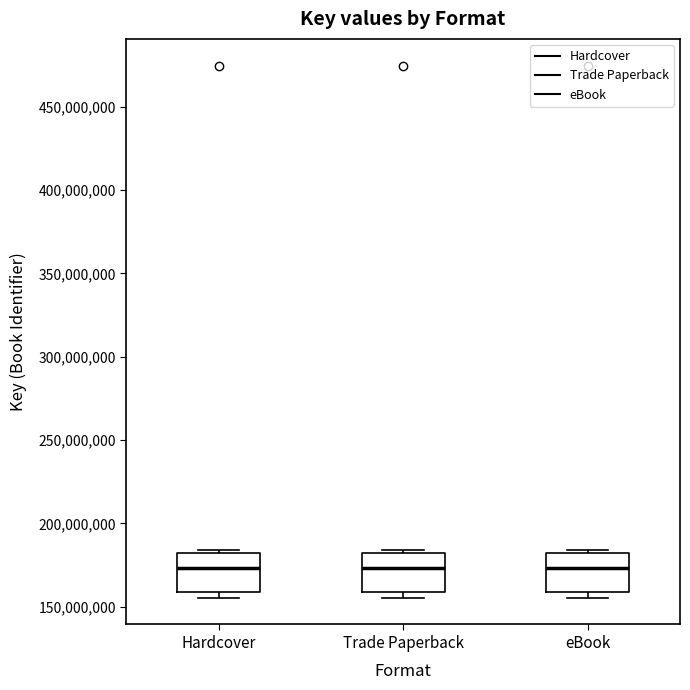

Reading left to right, read every box against the y-axis: the position of its median line, the range the box covers, and the ends of its whiskers. The values are not printed on the chart, so give them approximately, as read against the axis.

Hardcover: median 175000000, box 160000000 to 180000000, whiskers 155000000 to 185000000
Trade Paperback: median 175000000, box 160000000 to 180000000, whiskers 155000000 to 185000000
eBook: median 175000000, box 160000000 to 180000000, whiskers 155000000 to 185000000